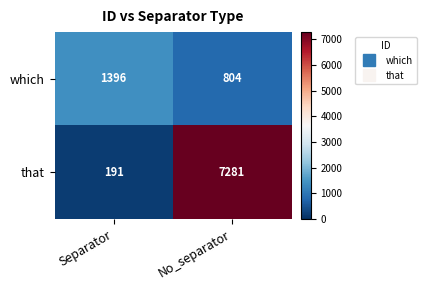

List the series in order of their overall mean, highest first.

that, which